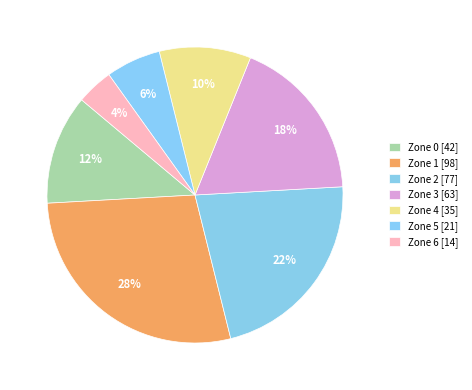

Rank the categories by value from highest to lowest.

Zone 1, Zone 2, Zone 3, Zone 0, Zone 4, Zone 5, Zone 6